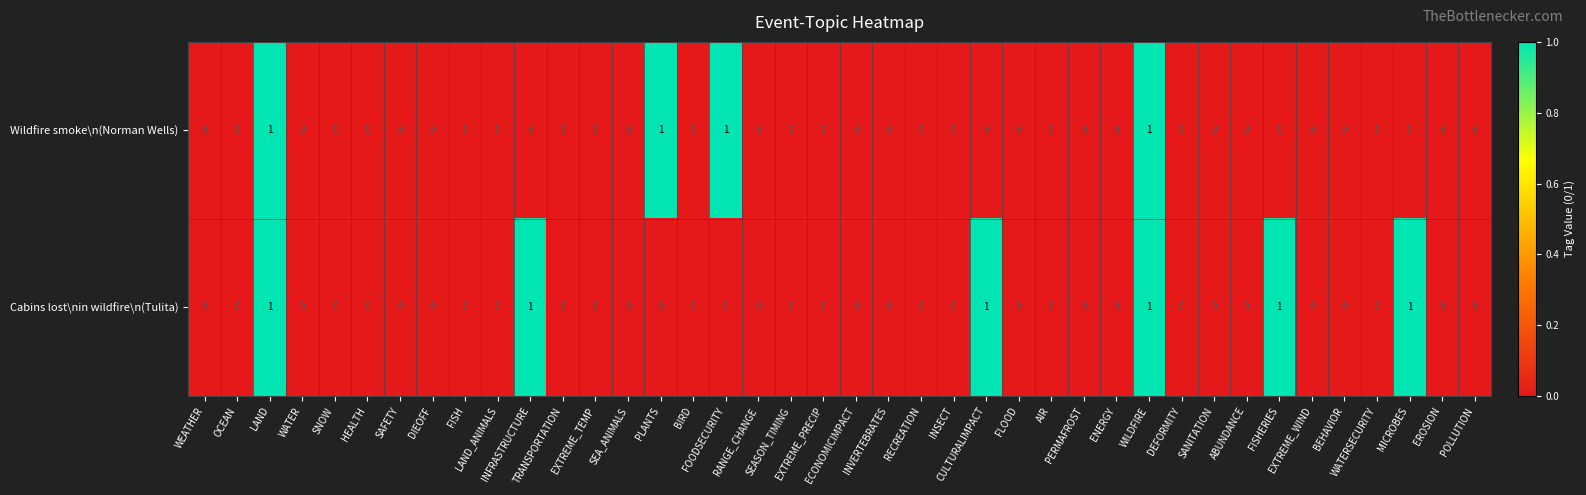

Which series has the largest total across all categories?

Cabins lost\nin wildfire\n(Tulita)